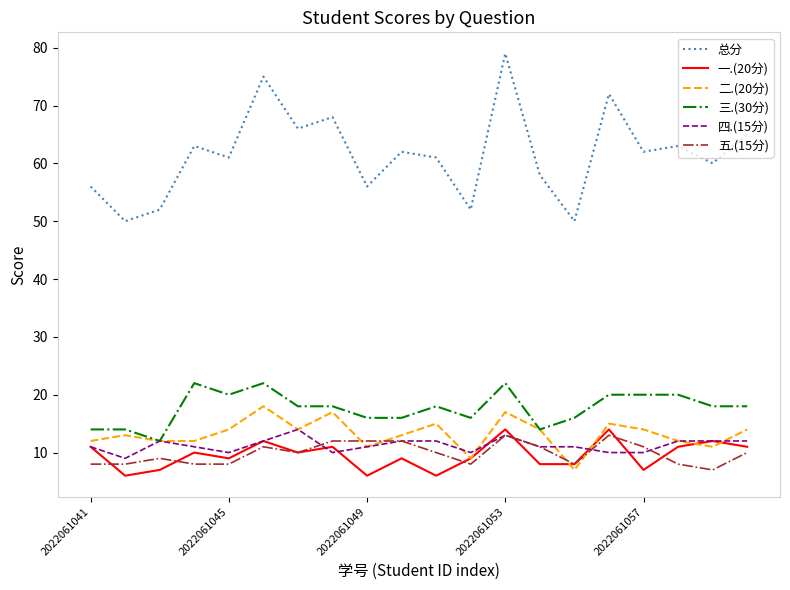

What are all the series names shown in the legend?

总分, 一.(20分), 二.(20分), 三.(30分), 四.(15分), 五.(15分)